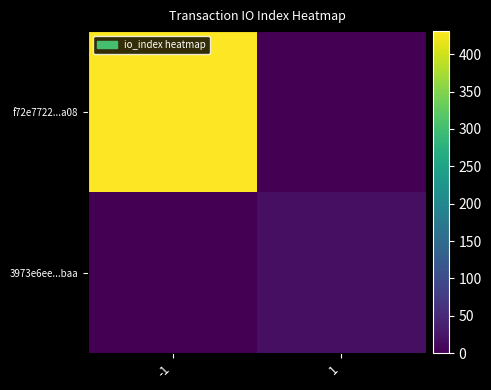

At which category does the chart reach its minimum across all series?

1